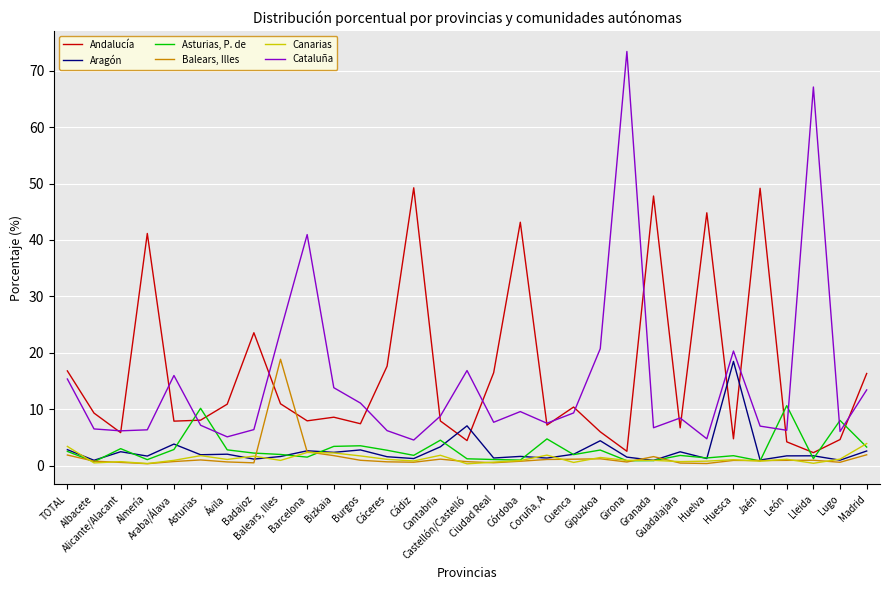

At which category is the sum across all series the highest?

Girona